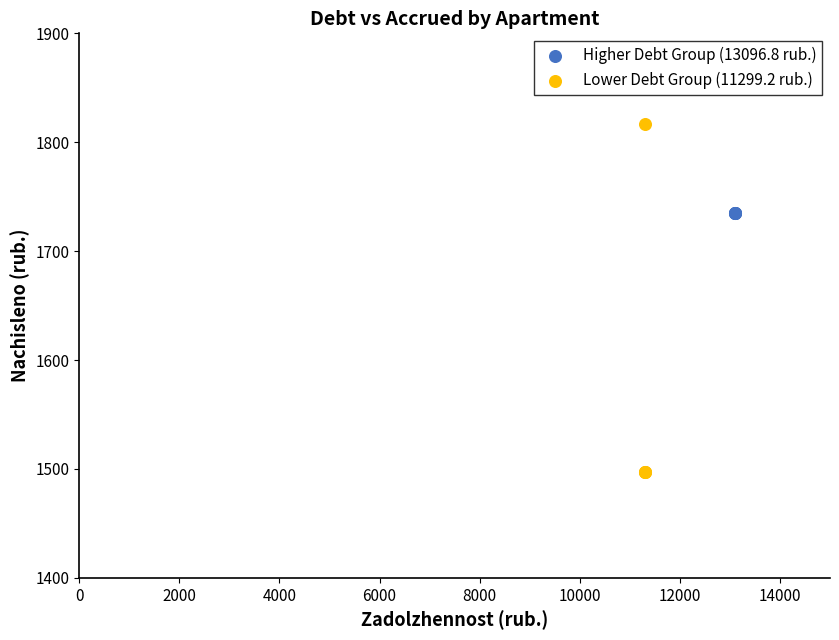

Which series reaches the minimum Y coordinate?

Lower Debt Group (11299.2 rub.)